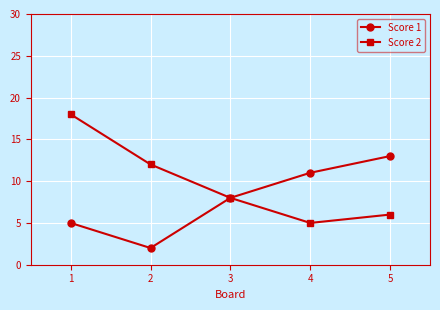

Does the chart display data point markers on the line(s)?

Yes